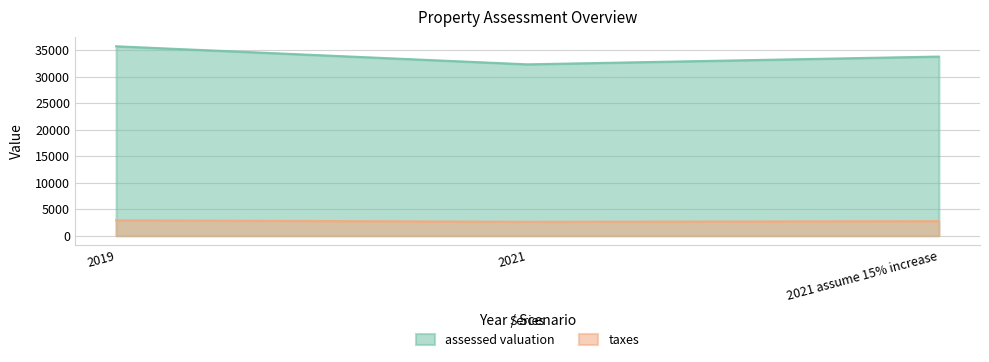

Reading right to left, extract all data points from this chart.

assessed valuation: 2021 assume 15% increase=33810.0	2021=32340.0	2019=35750.0
taxes: 2021 assume 15% increase=2743.9	2021=2624.6	2019=2901.4